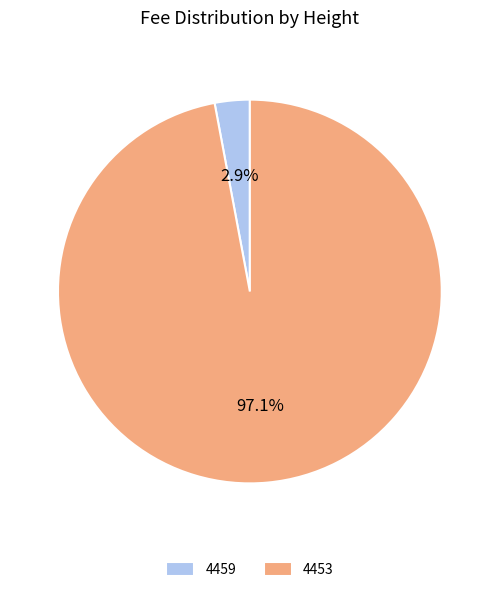

Count the number of slices in the pie.

2